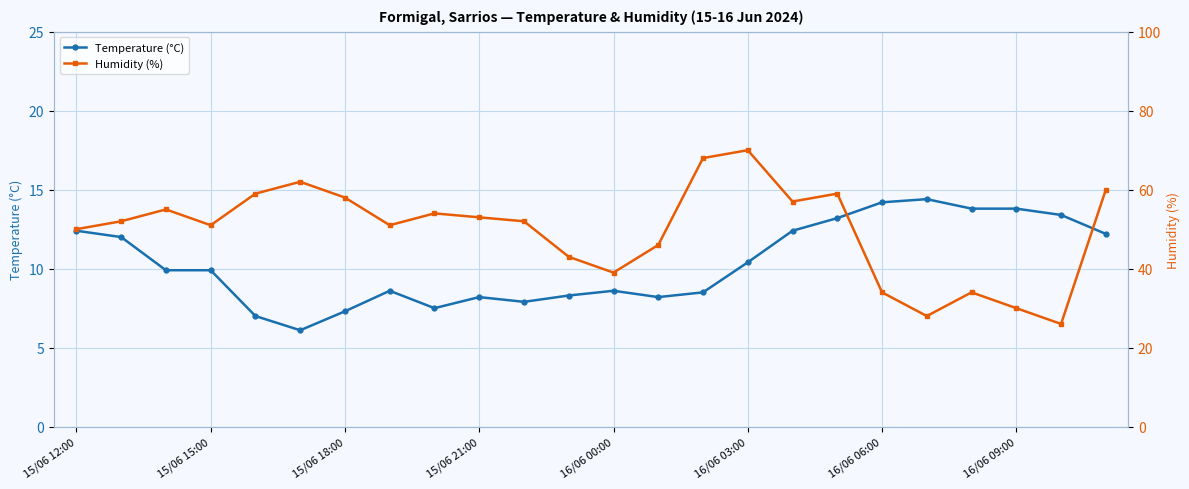

What is the maximum value for Temperature (°C)?

14.4